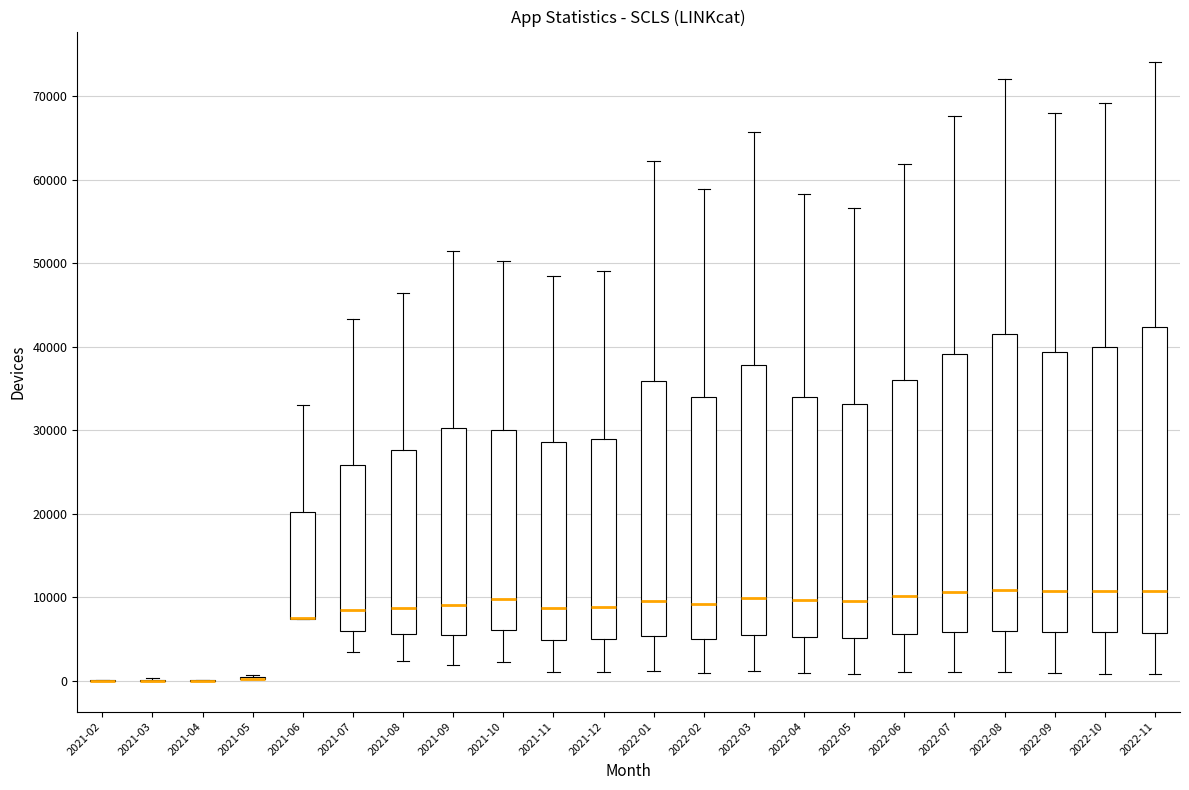

Reading left to right, transcribe this box plot: for each box, give where its median line is, the range the box spans, and where its two whiskers end, as read against the y-axis. The values are not printed on the chart, so give them approximately, as read against the axis.

2021-02: box collapsed to a line at 0, whiskers 0 to 0
2021-03: box collapsed to a line at 0, whiskers 0 to 0
2021-04: box collapsed to a line at 0, whiskers 0 to 0
2021-05: box collapsed to a line at 0, whiskers 0 to 1000
2021-06: median 7000 (drawn on the box's lower edge), box 7000 to 20000, whiskers 7000 to 33000
2021-07: median 8000, box 6000 to 26000, whiskers 3000 to 43000
2021-08: median 9000, box 6000 to 28000, whiskers 2000 to 46000
2021-09: median 9000, box 5000 to 30000, whiskers 2000 to 51000
2021-10: median 10000, box 6000 to 30000, whiskers 2000 to 50000
2021-11: median 9000, box 5000 to 29000, whiskers 1000 to 48000
2021-12: median 9000, box 5000 to 29000, whiskers 1000 to 49000
2022-01: median 9000, box 5000 to 36000, whiskers 1000 to 62000
2022-02: median 9000, box 5000 to 34000, whiskers 1000 to 59000
2022-03: median 10000, box 6000 to 38000, whiskers 1000 to 66000
2022-04: median 10000, box 5000 to 34000, whiskers 1000 to 58000
2022-05: median 10000, box 5000 to 33000, whiskers 1000 to 57000
2022-06: median 10000, box 6000 to 36000, whiskers 1000 to 62000
2022-07: median 11000, box 6000 to 39000, whiskers 1000 to 68000
2022-08: median 11000, box 6000 to 41000, whiskers 1000 to 72000
2022-09: median 11000, box 6000 to 39000, whiskers 1000 to 68000
2022-10: median 11000, box 6000 to 40000, whiskers 1000 to 69000
2022-11: median 11000, box 6000 to 42000, whiskers 1000 to 74000